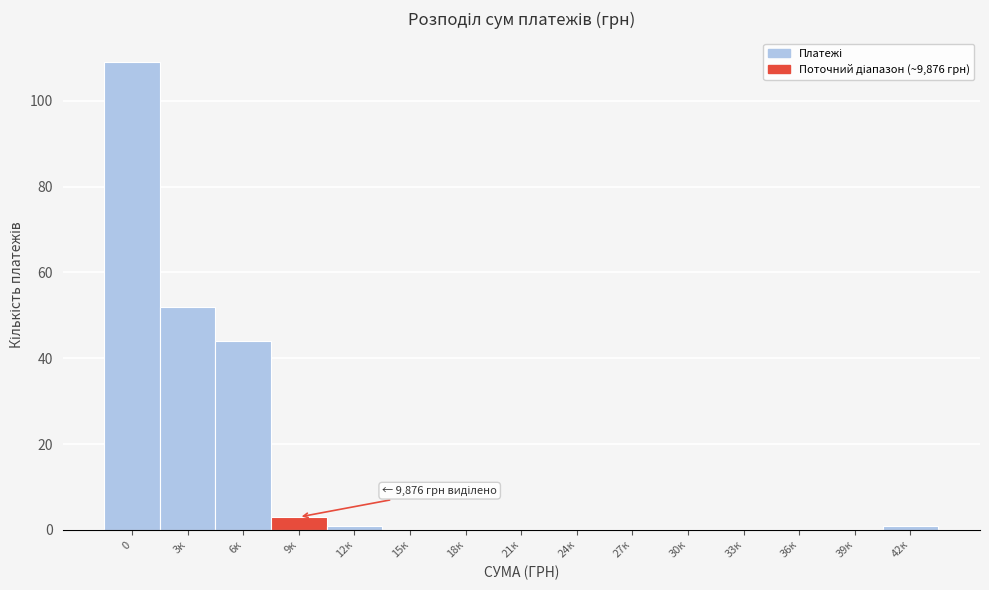

Reading left to right, list all the values displayed in this chart.

0=109	3к=52	6к=44	9к=3	12к=1	15к=0	18к=0	21к=0	24к=0	27к=0	30к=0	33к=0	36к=0	39к=0	42к=1